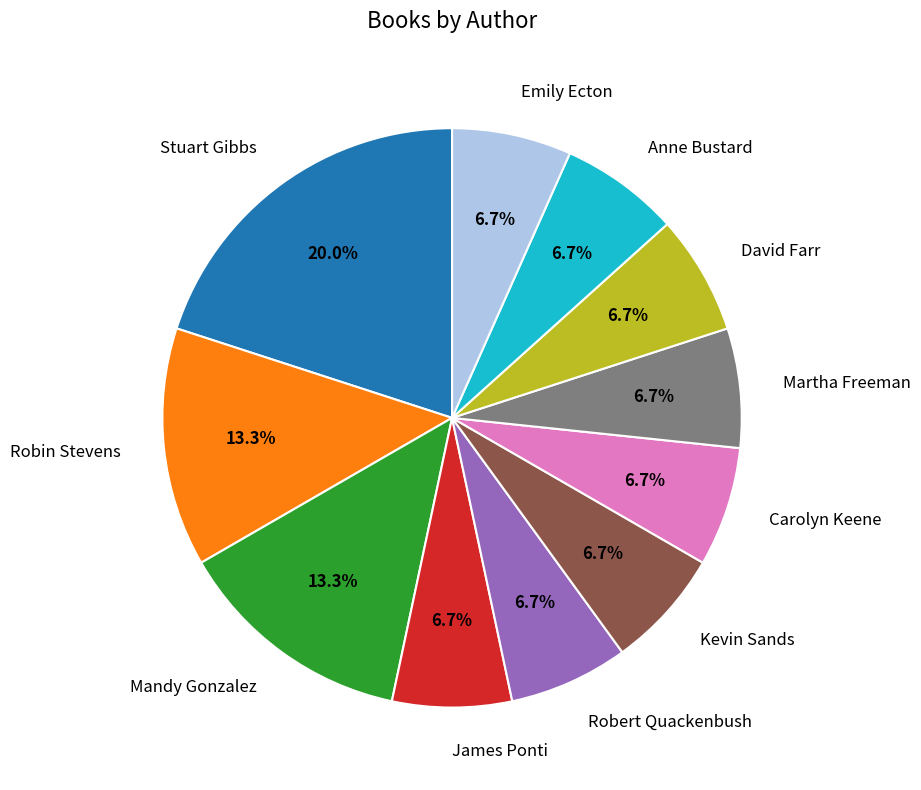

Count the number of slices in the pie.

11